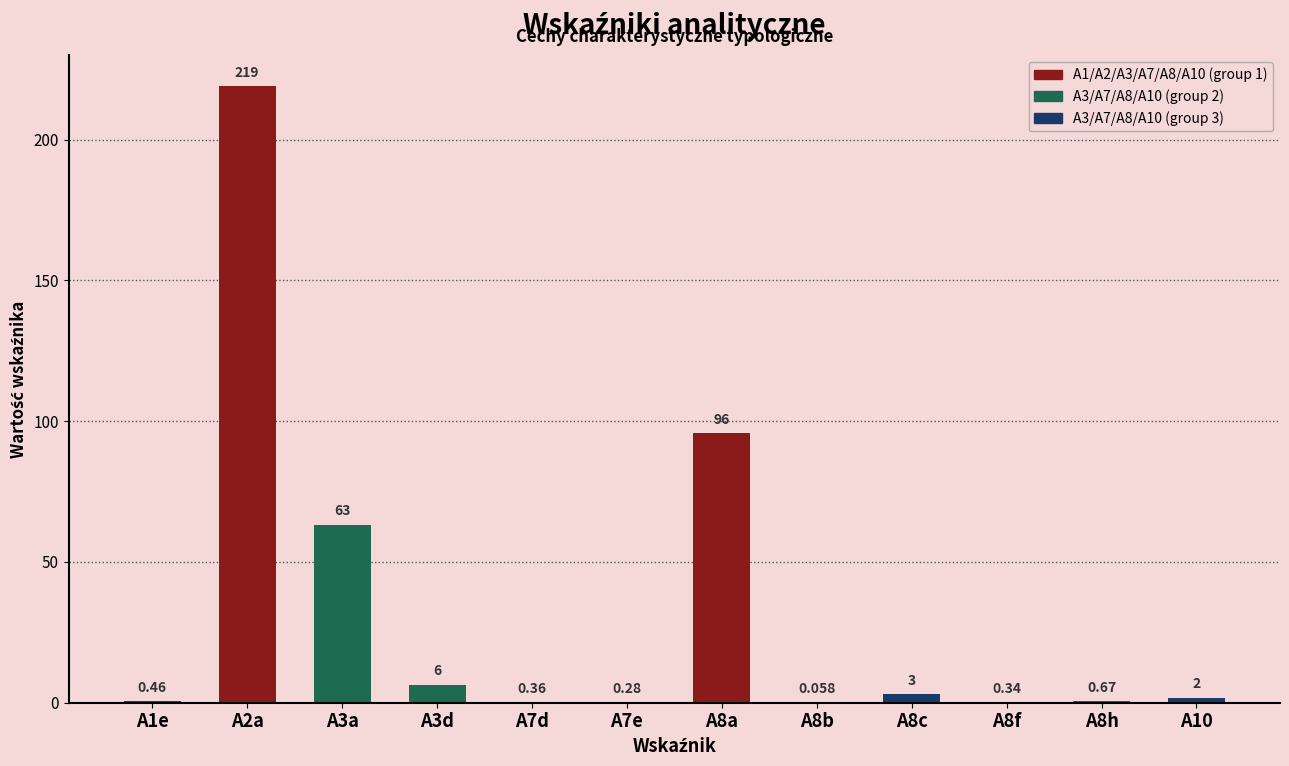

Count the number of data series in this chart.

1